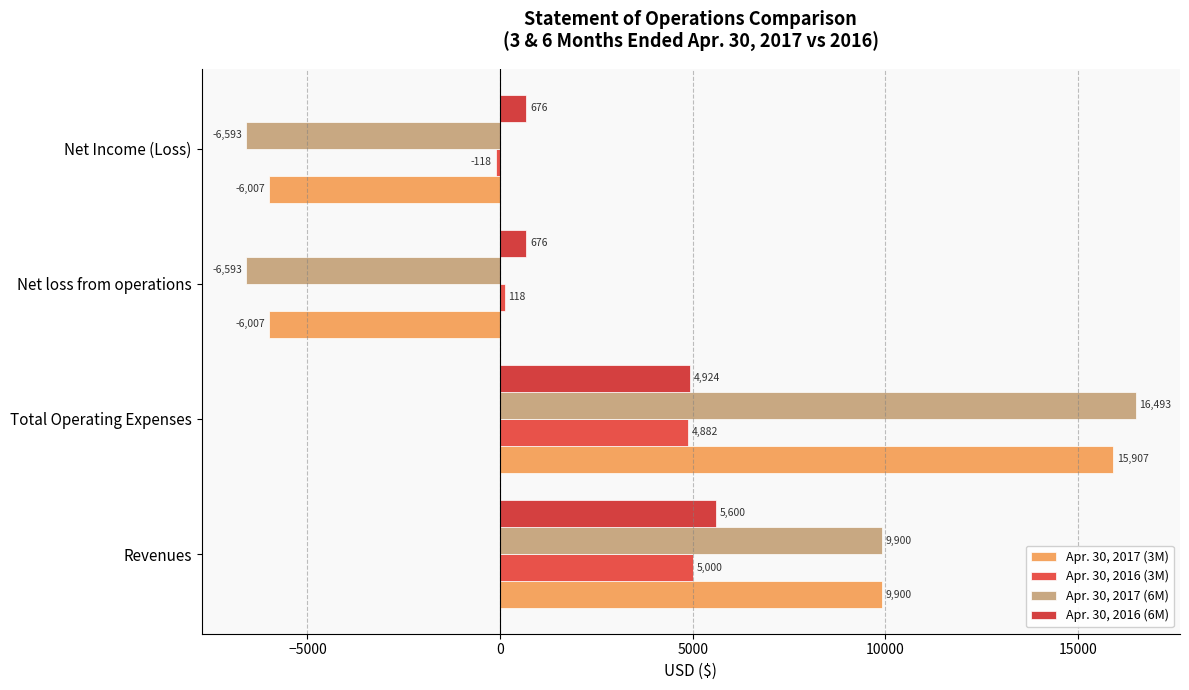

How many data points in Apr. 30, 2017 (6M) are less than 9900?

2